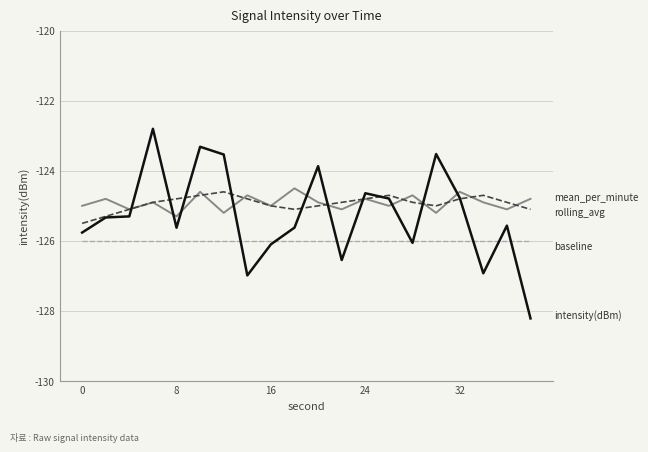

What is the minimum value shown in the chart?

-128.2